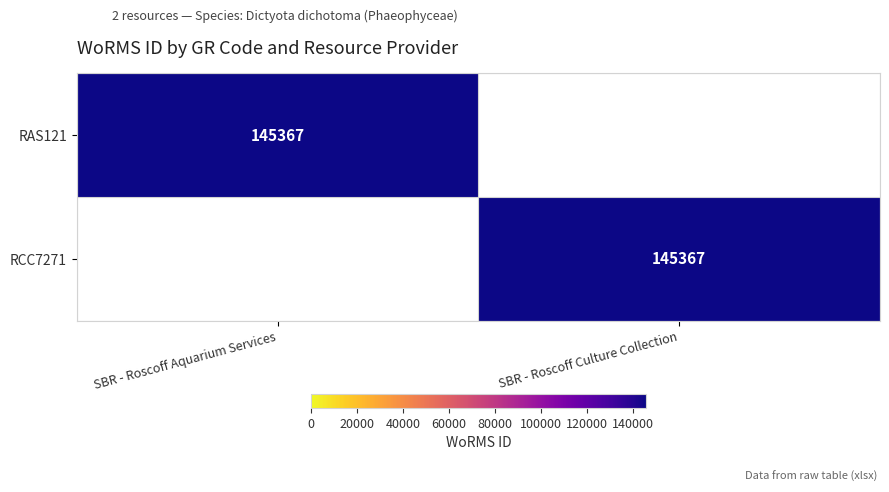

The value of RCC7271 at SBR - Roscoff Culture Collection is 145367. True or false?

True